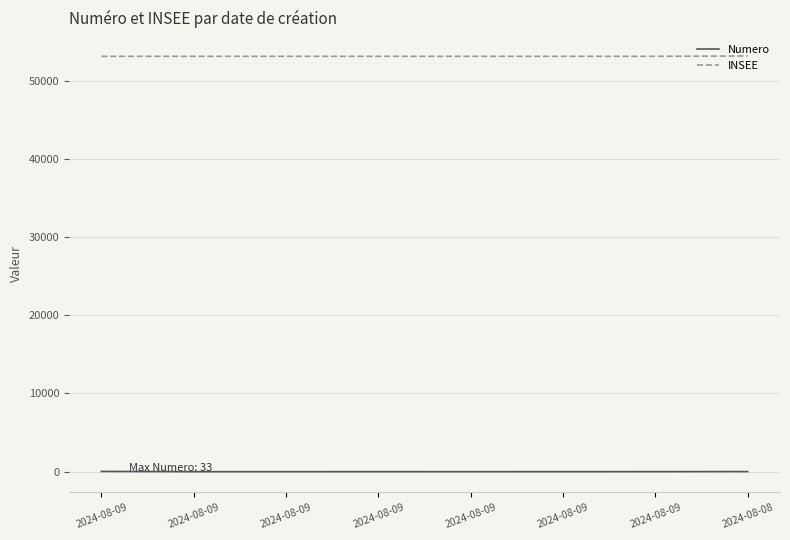

Reading left to right, what are all the values shown in this chart?

Numero: 33	1	2	4	2	4	6	13
INSEE: 53096	53096	53096	53096	53096	53096	53096	53142